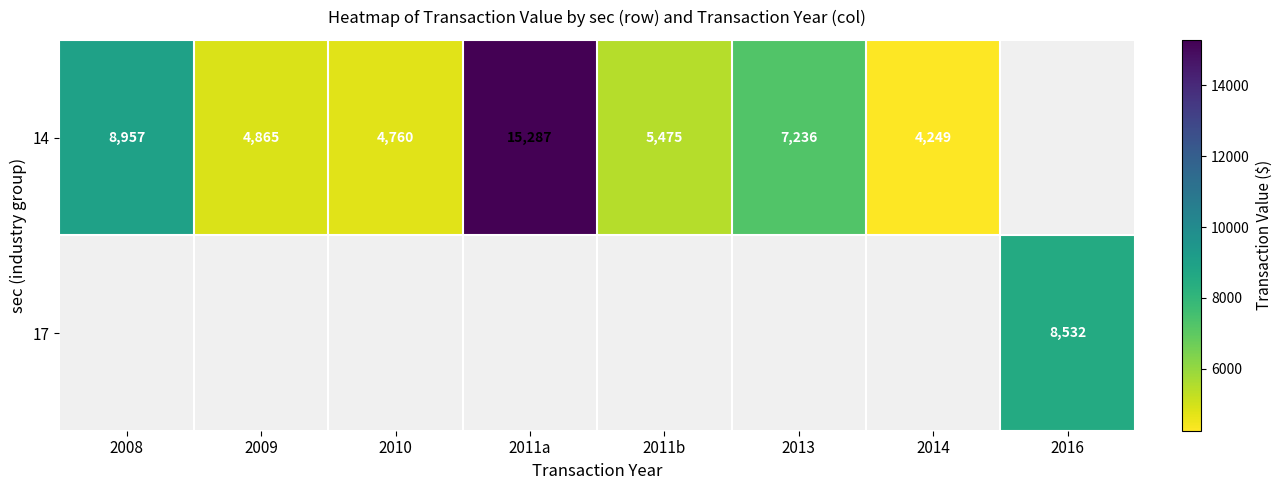

Which has a higher value, 2009 or 2011b?

2011b